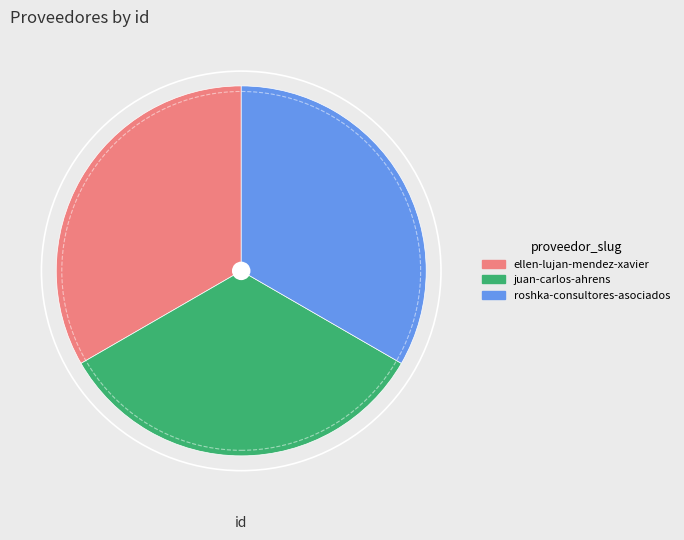

Combined, do juan-carlos-ahrens and roshka-consultores-asociados account for over 50%?

Yes